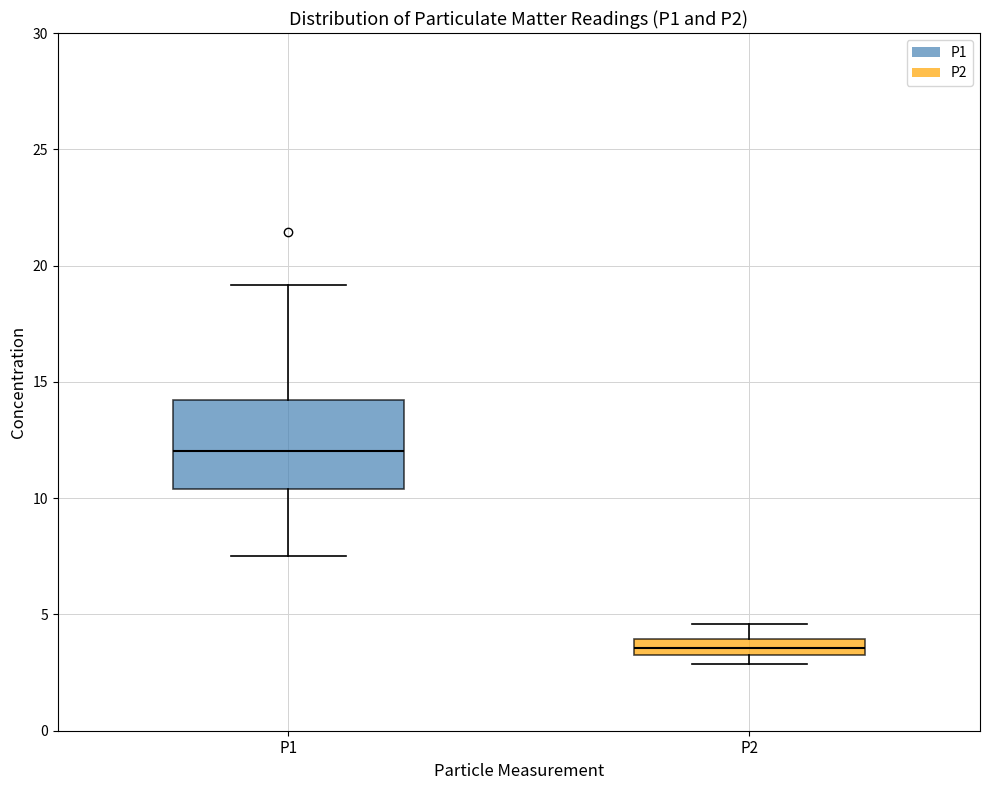

Which box's median line is the lowest?

P2